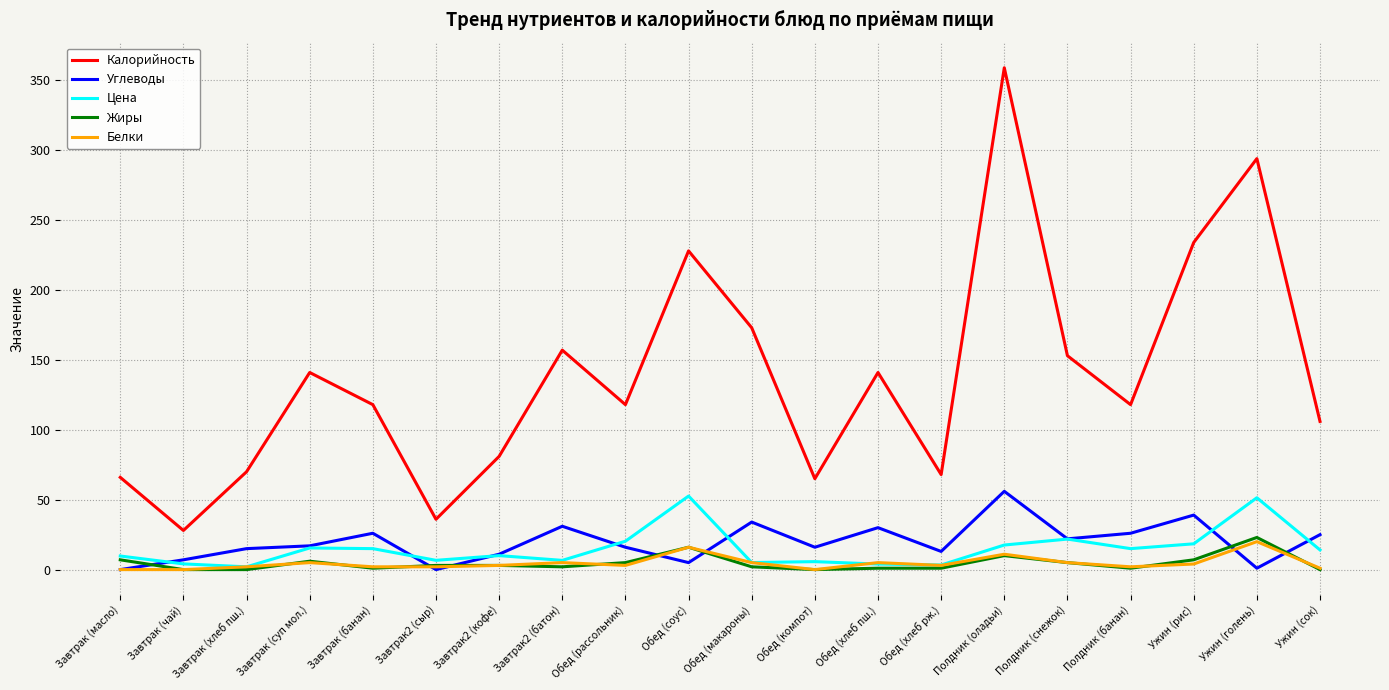

At which category is the sum across all series the highest?

Полдник (оладьи)